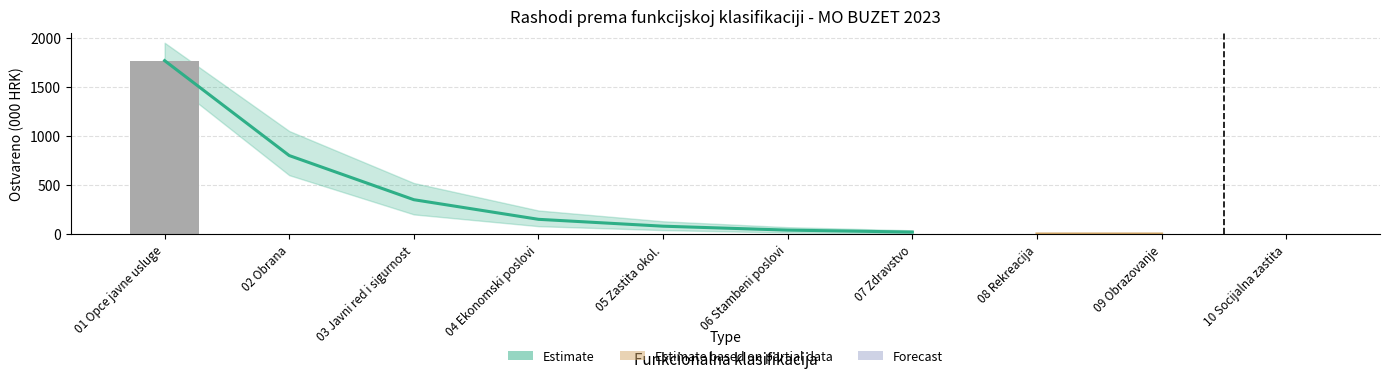

How many values exceed 0?

1